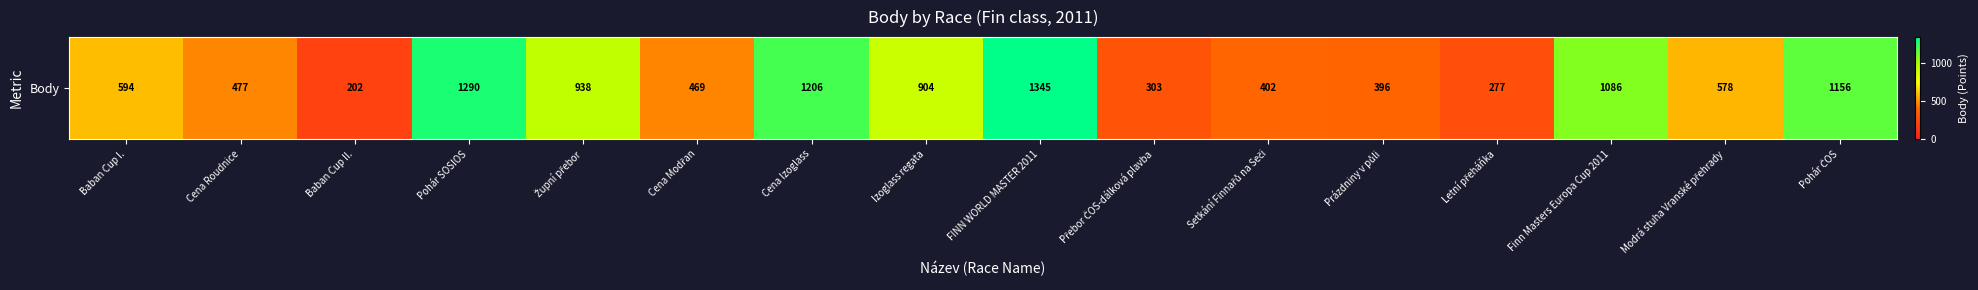

List the labels in order of value, smallest first.

Baban Cup II., Letní přeháňka, Přebor ČOS-dálková plavba, Prázdniny v půli, Setkání Finnařů na Seči, Cena Modřan, Cena Roudnice, Modrá stuha Vranské přehrady, Baban Cup I., Izoglass regata, Župní přebor, Finn Masters Europa Cup 2011, Pohár ČOS, Cena Izoglass, Pohár SOSIOS, FINN WORLD MASTER 2011